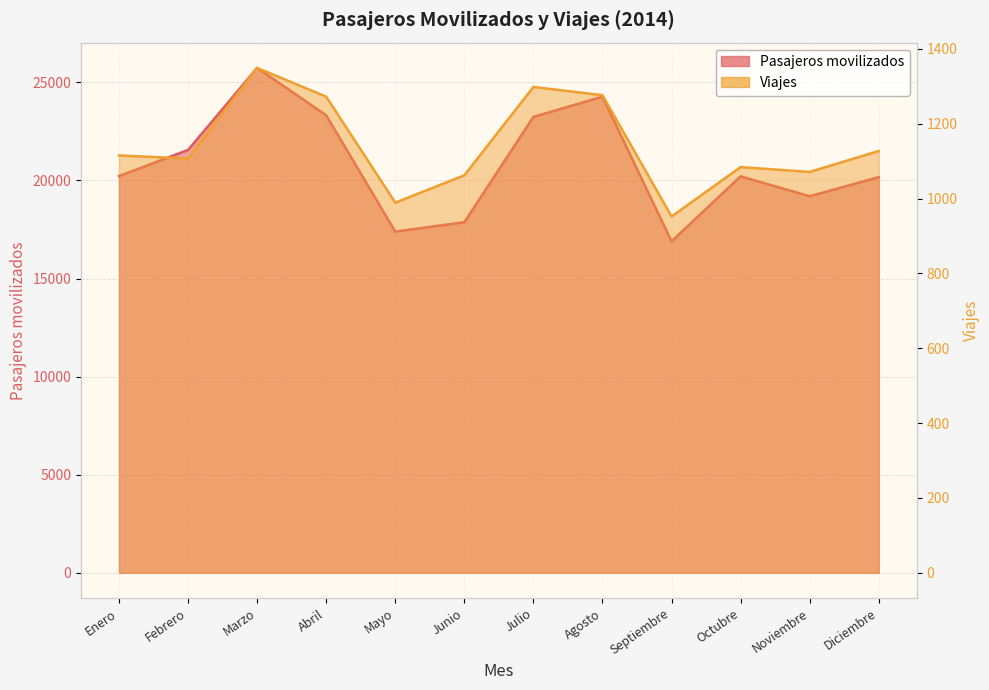

True or false: Pasajeros movilizados and Viajes cross at least once.

False